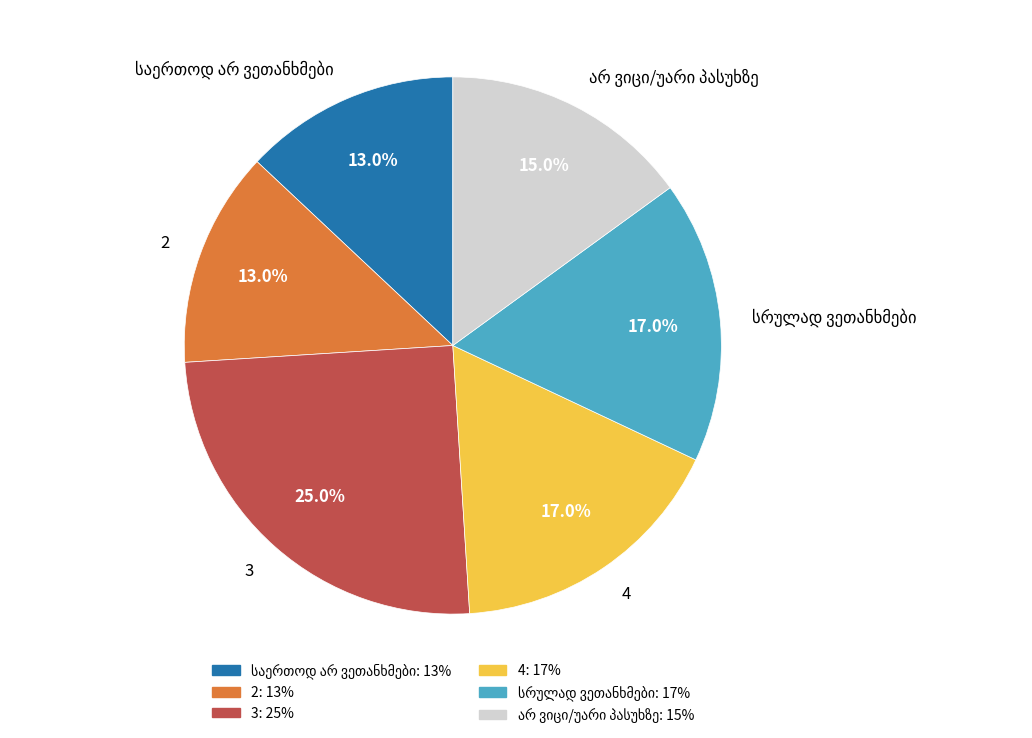

To the nearest percent, what is the difference between the largest and smallest slice percentages?

12%